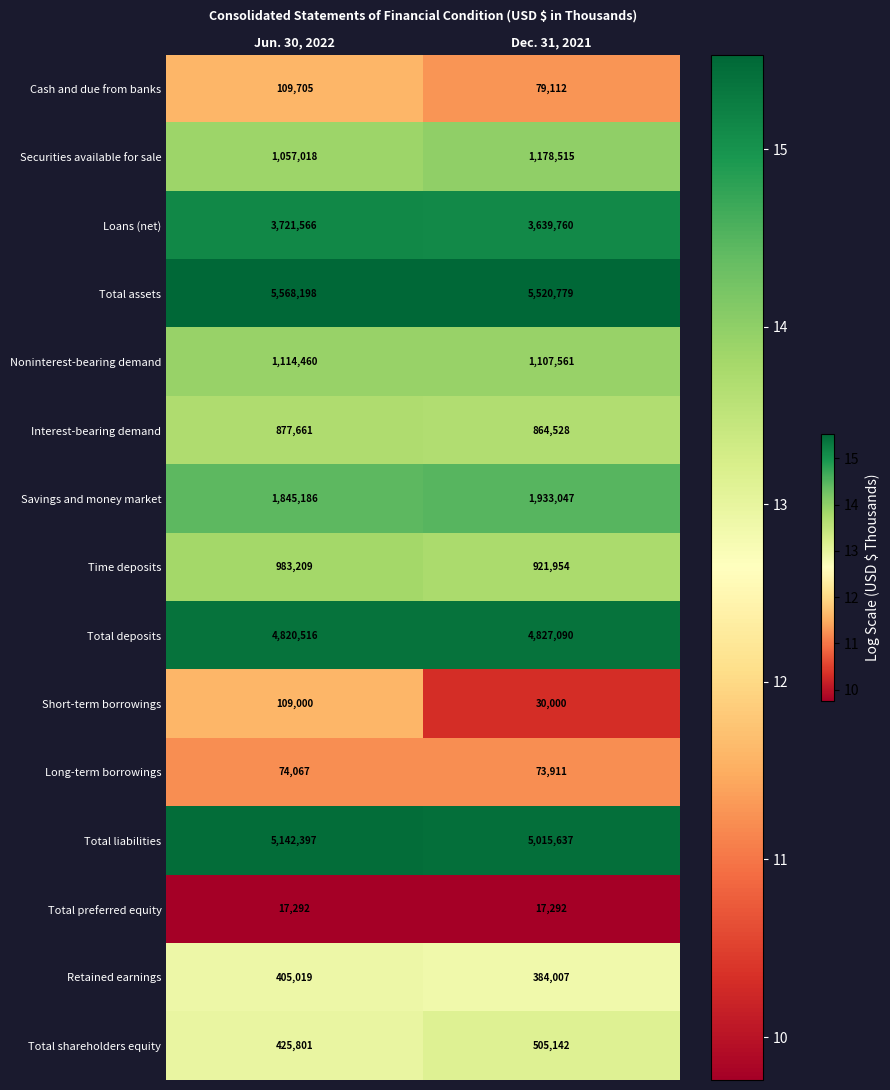

Between Jun. 30, 2022 and Dec. 31, 2021, which series saw the biggest shift?

Total liabilities